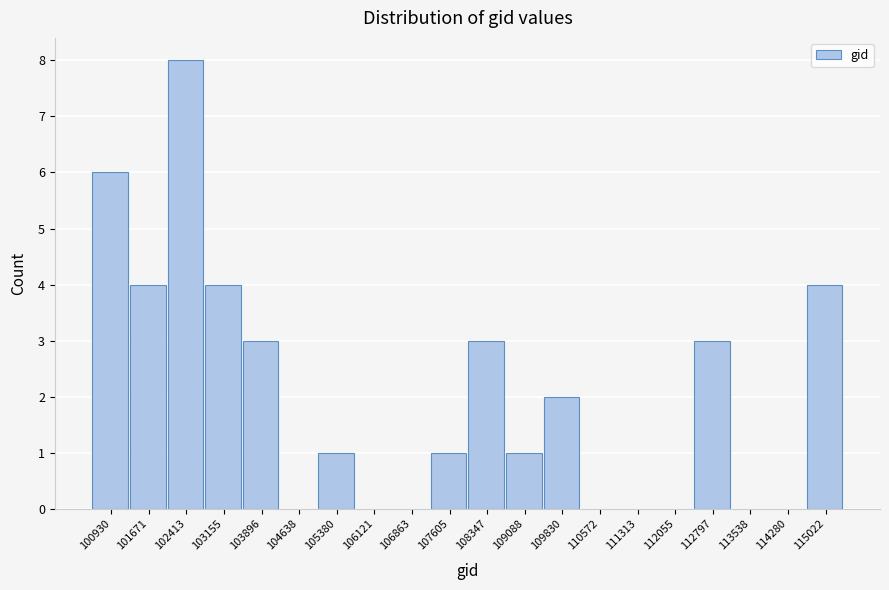

Reading left to right, list all the values displayed in this chart.

100930=6	101671=4	102413=8	103155=4	103896=3	104638=0	105380=1	106121=0	106863=0	107605=1	108347=3	109088=1	109830=2	110572=0	111313=0	112055=0	112797=3	113538=0	114280=0	115022=4